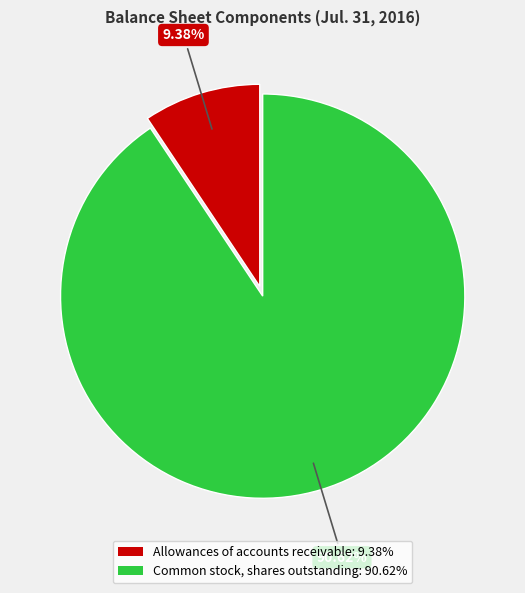

Combined, do Allowances of accounts receivable and Common stock, shares outstanding account for over 50%?

Yes